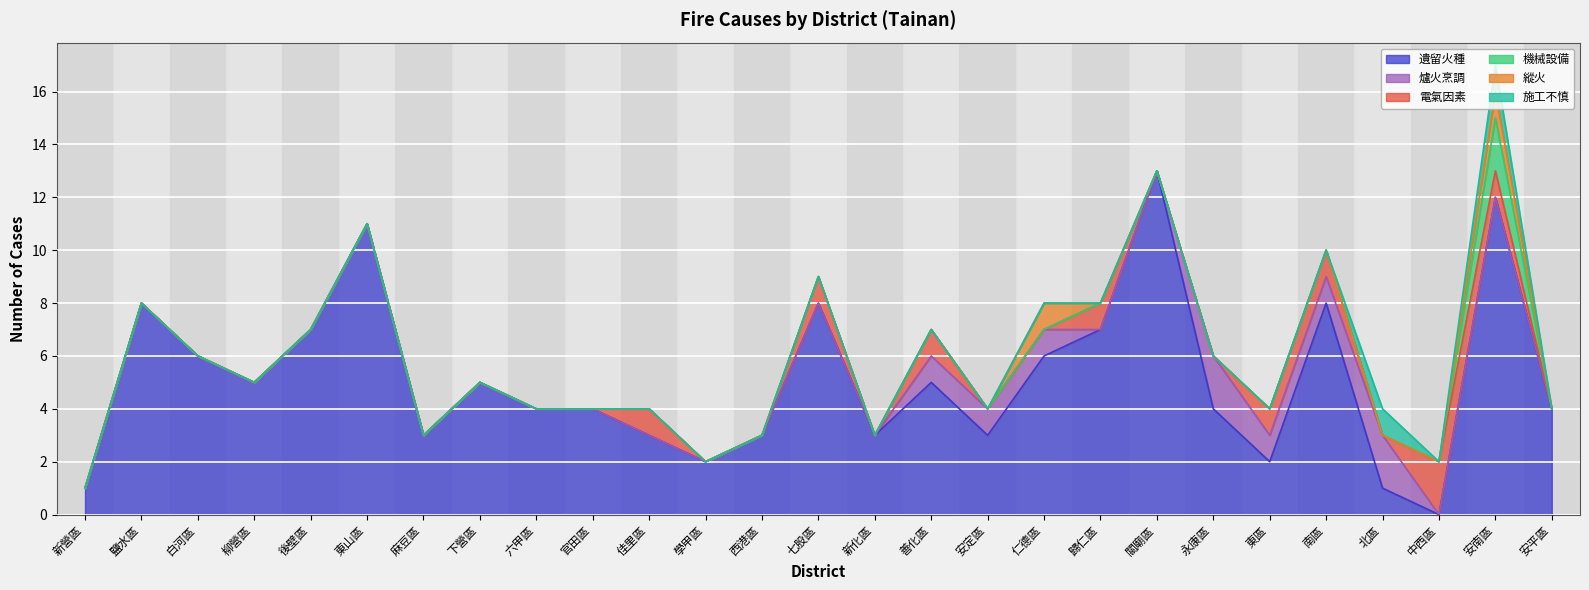

What position from the left is 東山區?

6